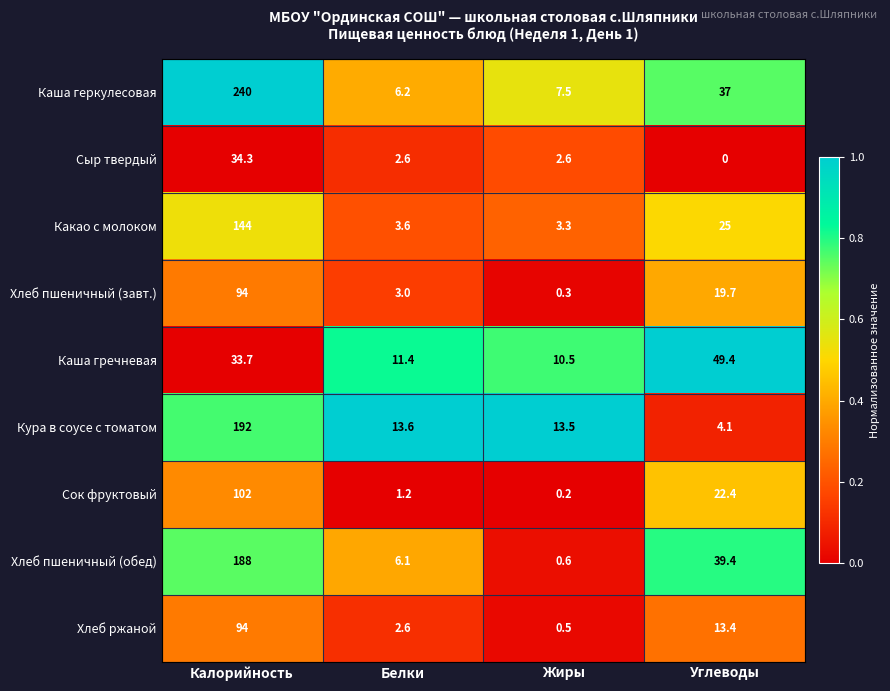

What is the total value across all series at Углеводы?

210.4